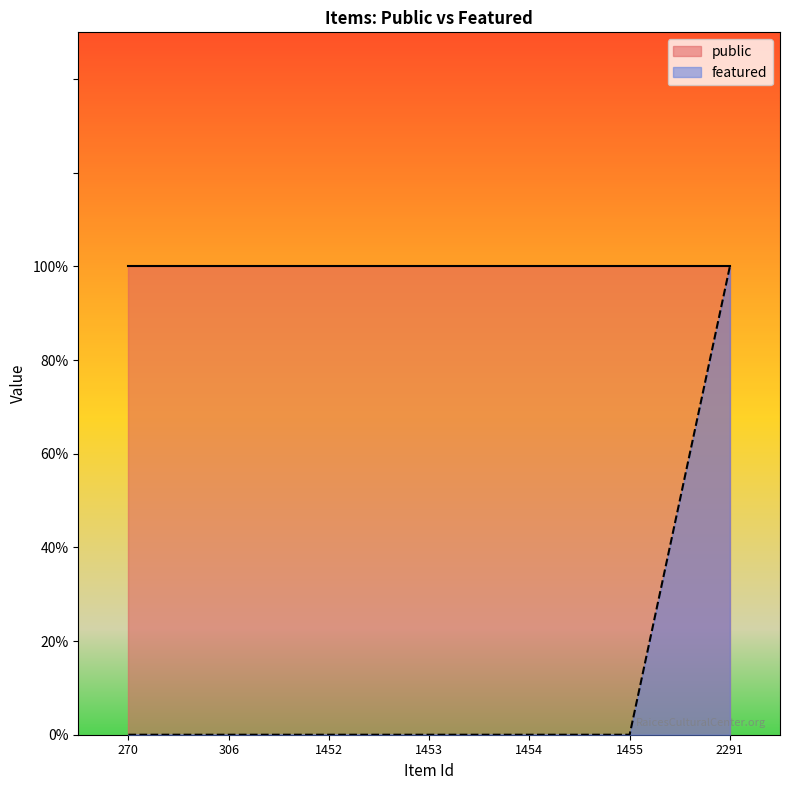

What is the change in value from 1455 to 2291?

+1